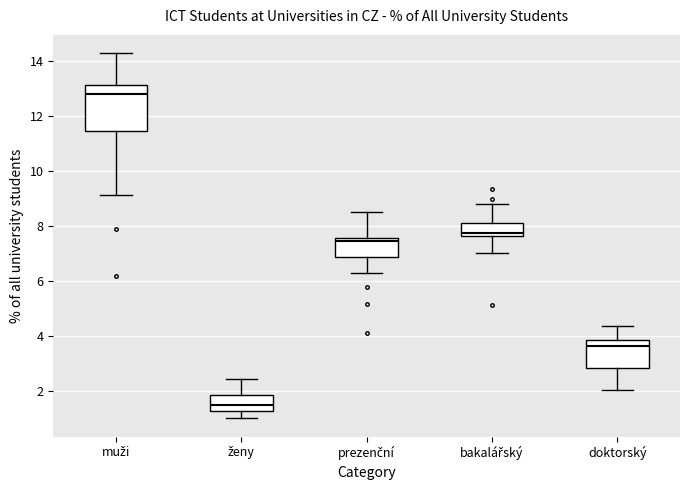

Which box is the tallest, from its lower edge to its upper edge?

muži